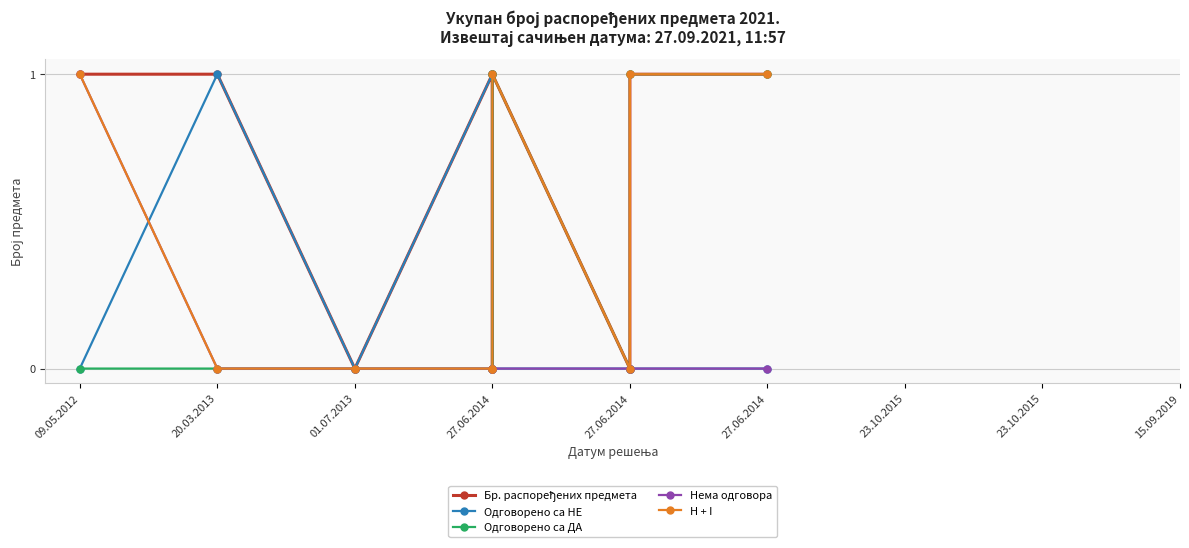

Which series has the widest spread of values?

Бр. распоређених предмета